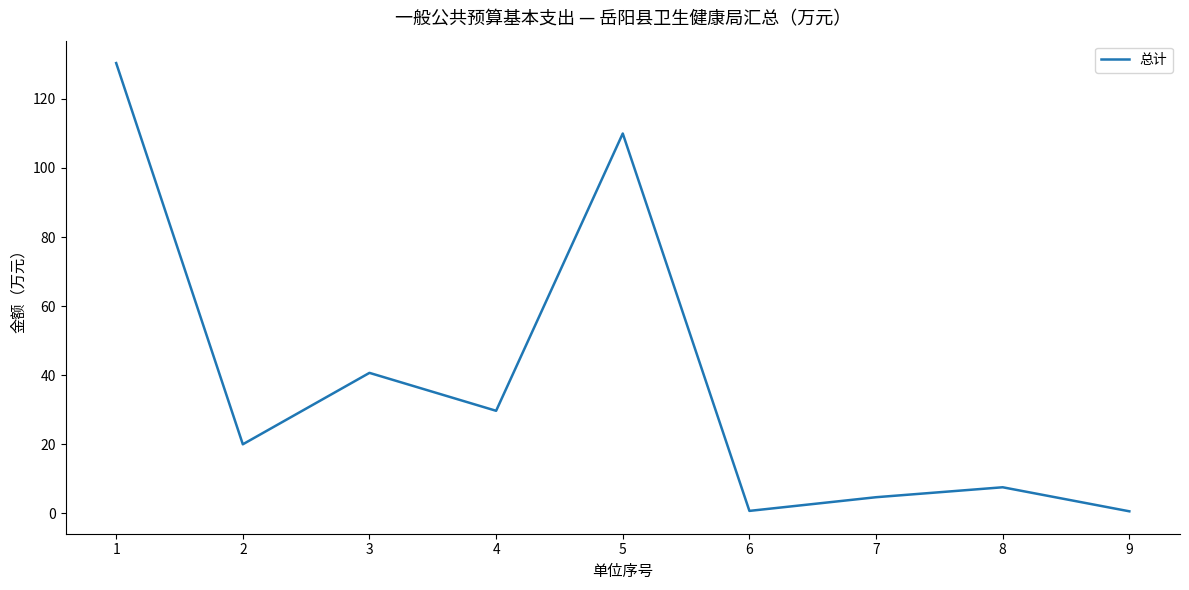

Does the chart have visible grid lines?

No